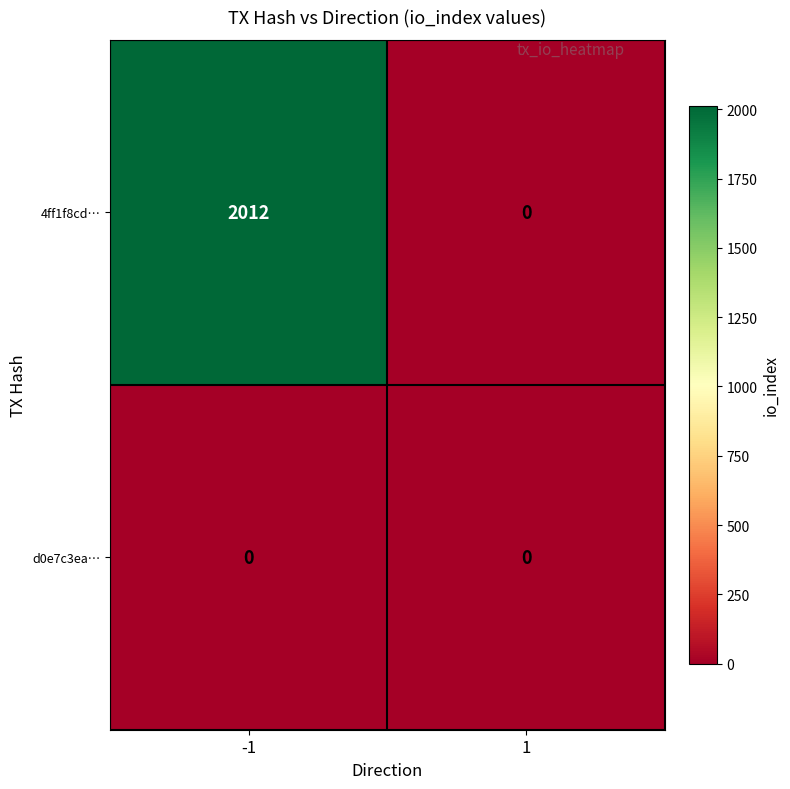

What is the difference between the 4ff1f8cd… values at 1 and -1?

2012